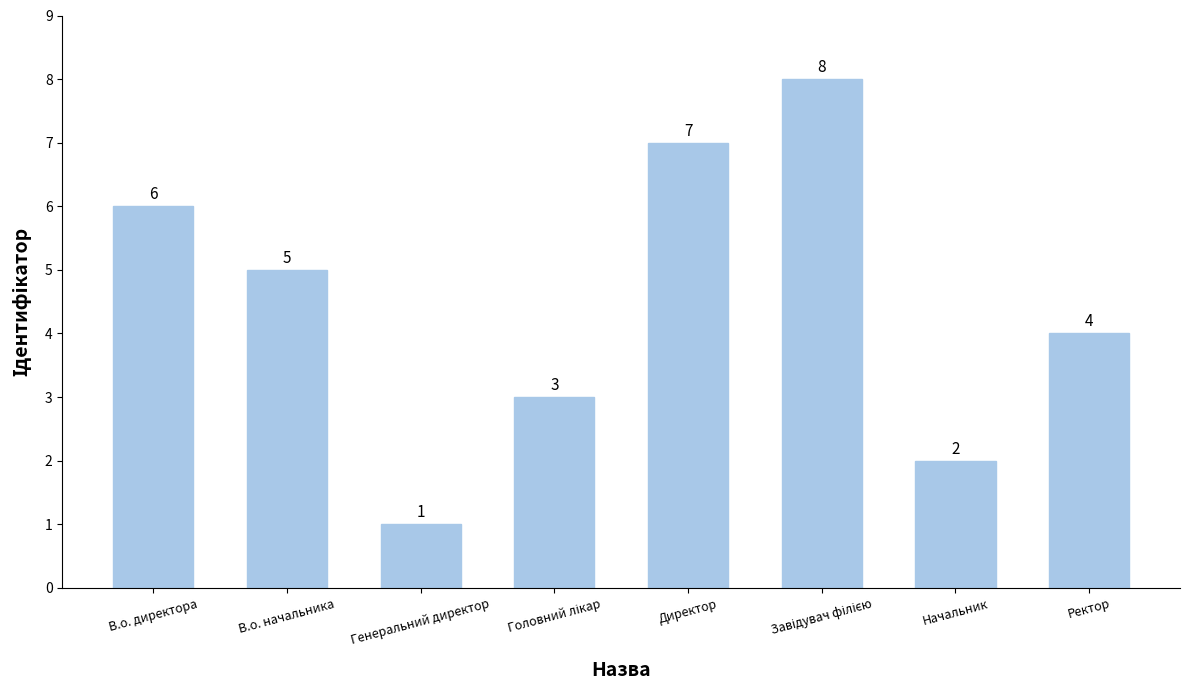

The chart shows a value of 1 at Ректор. True or false?

False